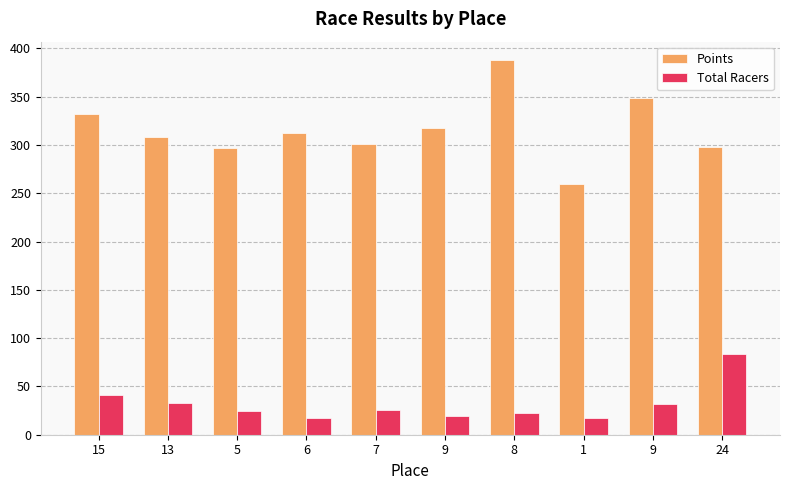

How many values in the Total Racers series are below 26?

5